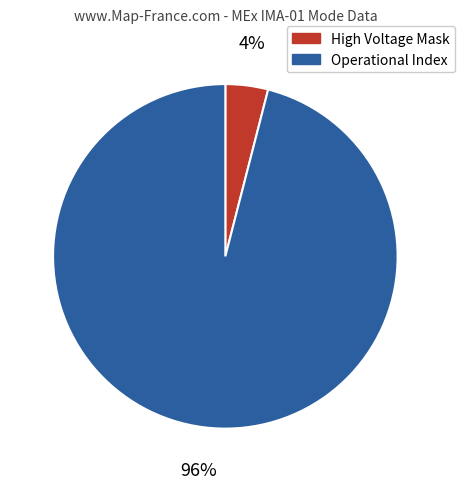

Is the sum of Operational Index and High Voltage Mask greater than half?

Yes